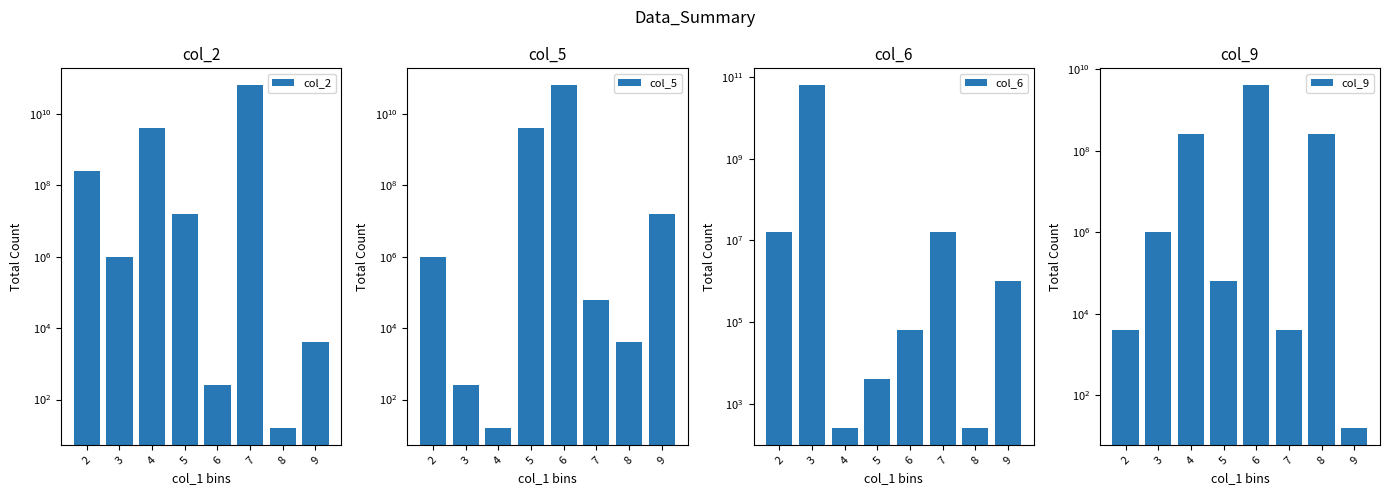

What is the value of the col_5 bar at the 1st from the left?

1000000.0